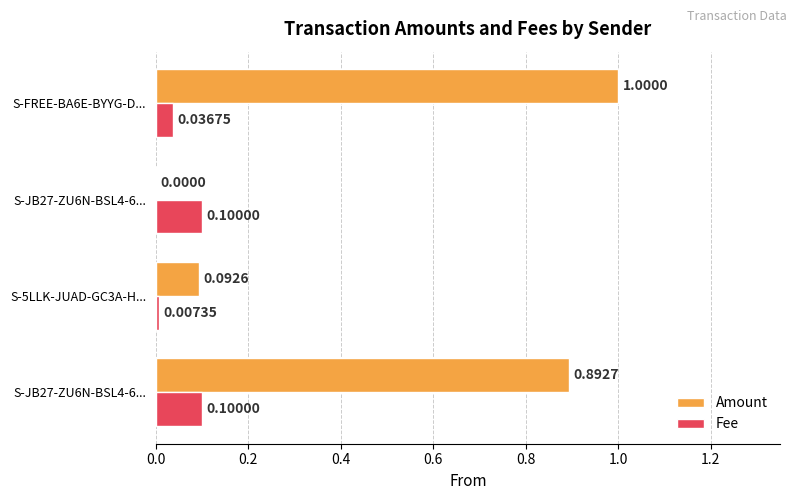

What are all the series names shown in the legend?

Amount, Fee